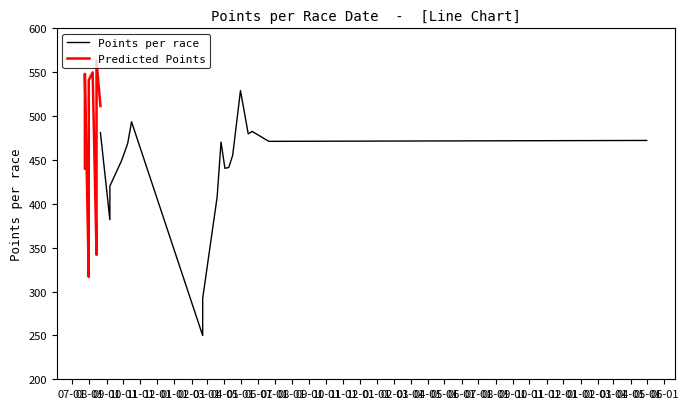

After their last crossing, which series has the higher values: Points per race or Predicted Points?

Predicted Points